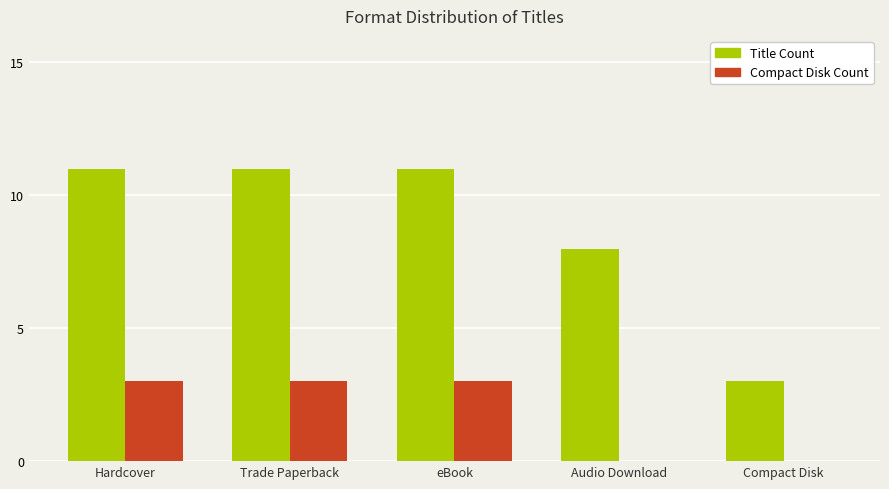

What is the total value across all series at eBook?

14